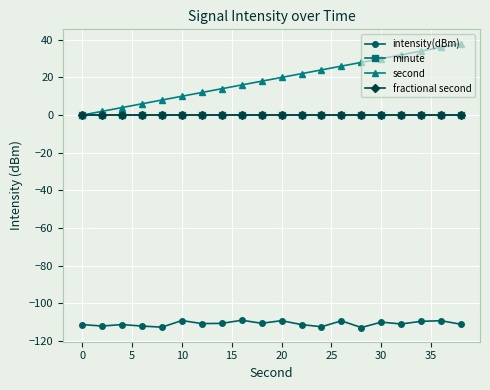

True or false: second and minute intersect in this chart.

False